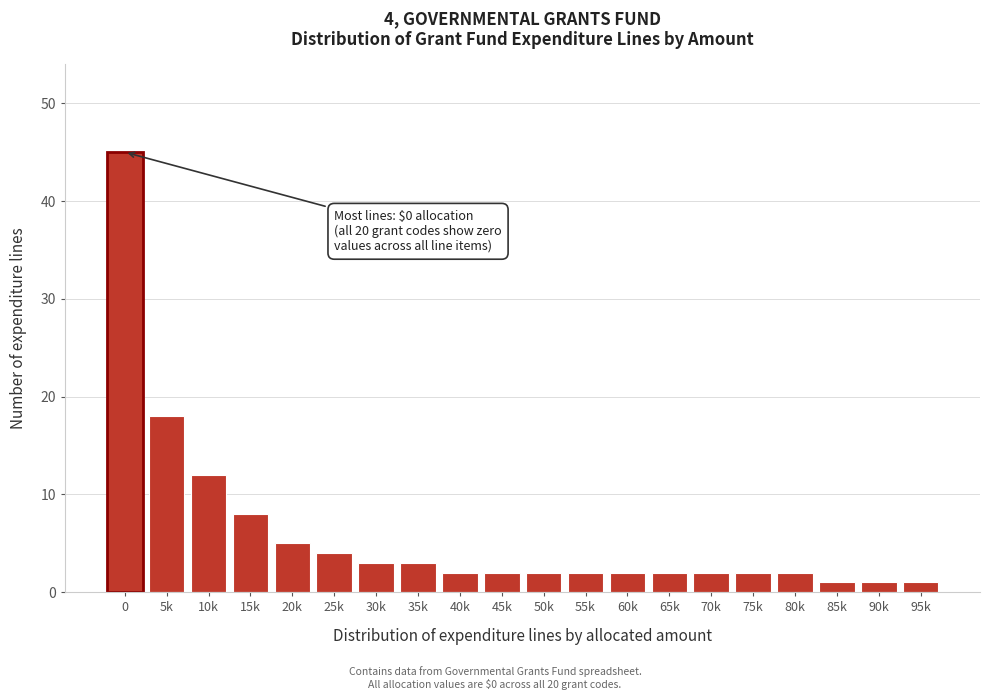

Reading right to left, transcribe all the data shown in this chart.

1	1	1	2	2	2	2	2	2	2	2	2	3	3	4	5	8	12	18	45